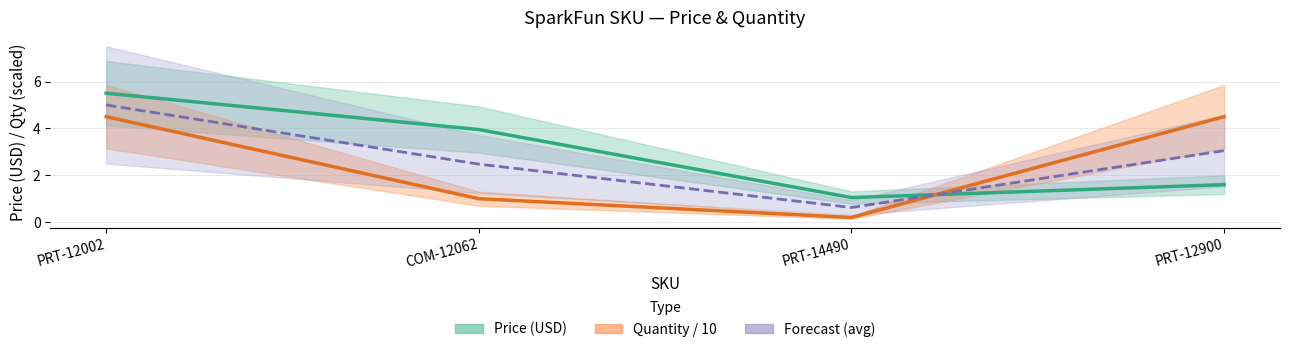

What is the lowest value of the Forecast (avg) series?

0.6